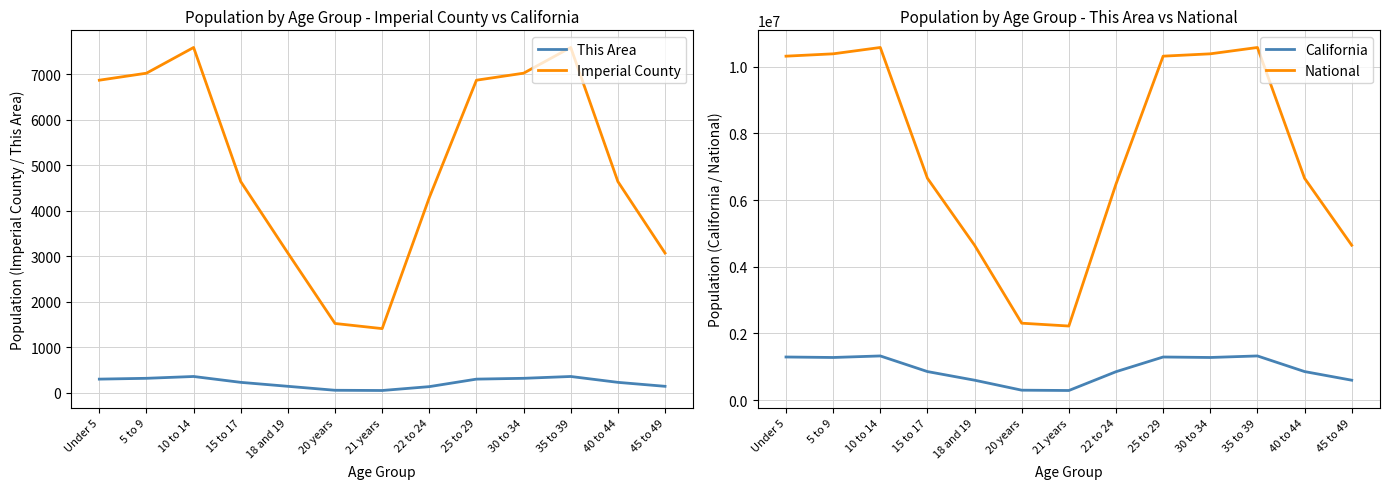

At which label does California reach its peak?

10 to 14